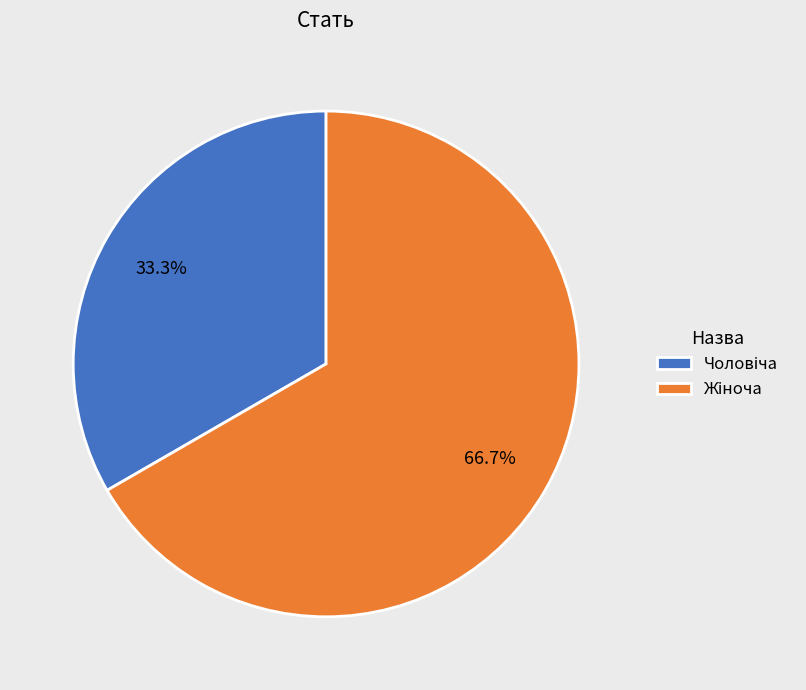

Is there a majority slice in this chart?

Yes